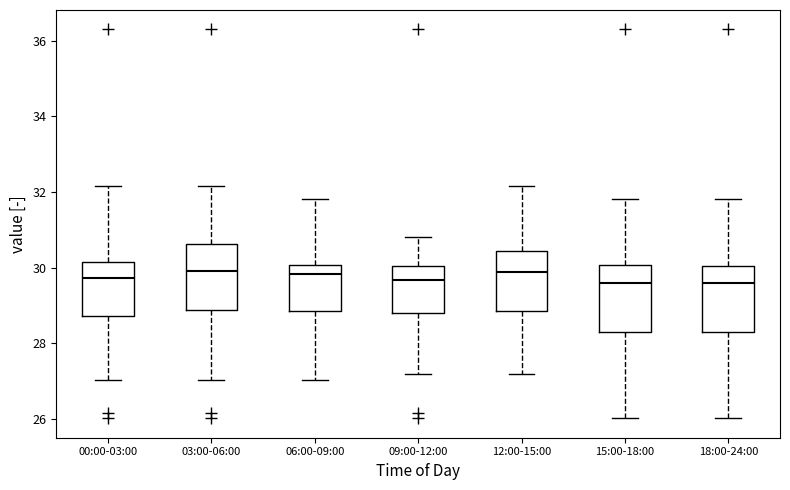

Reading left to right, read every box against the y-axis: the position of its median line, the range the box covers, and the ends of its whiskers. The values are not printed on the chart, so give them approximately, as read against the axis.

00:00-03:00: median 29.8, box 28.8 to 30.2, whiskers 27.0 to 32.2
03:00-06:00: median 30.0, box 28.8 to 30.6, whiskers 27.0 to 32.2
06:00-09:00: median 29.8, box 28.8 to 30.0, whiskers 27.0 to 31.8
09:00-12:00: median 29.6, box 28.8 to 30.0, whiskers 27.2 to 30.8
12:00-15:00: median 30.0, box 28.8 to 30.4, whiskers 27.2 to 32.2
15:00-18:00: median 29.6, box 28.2 to 30.0, whiskers 26.0 to 31.8
18:00-24:00: median 29.6, box 28.2 to 30.0, whiskers 26.0 to 31.8